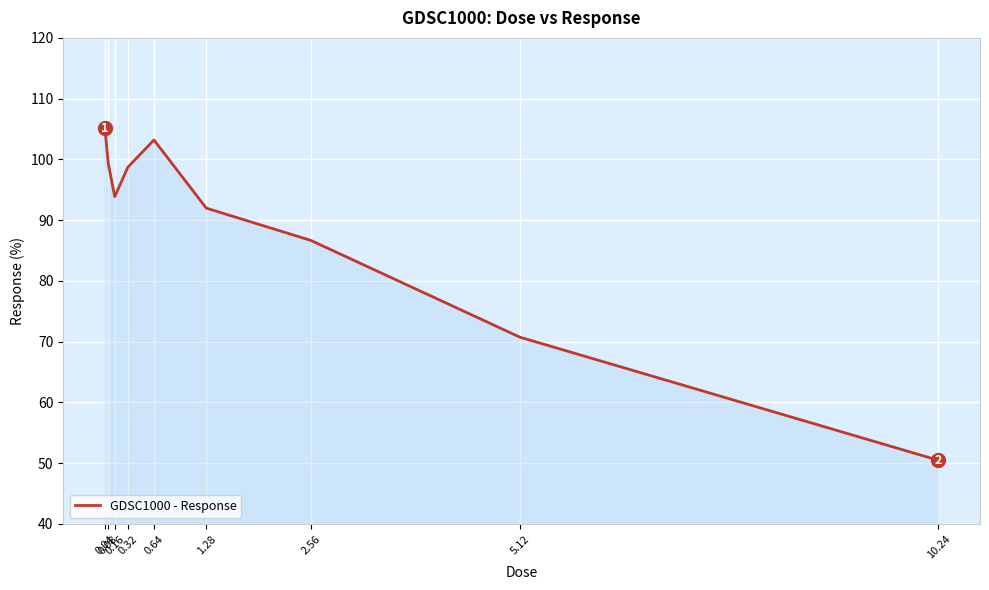

What position from the right is 1.28?

4